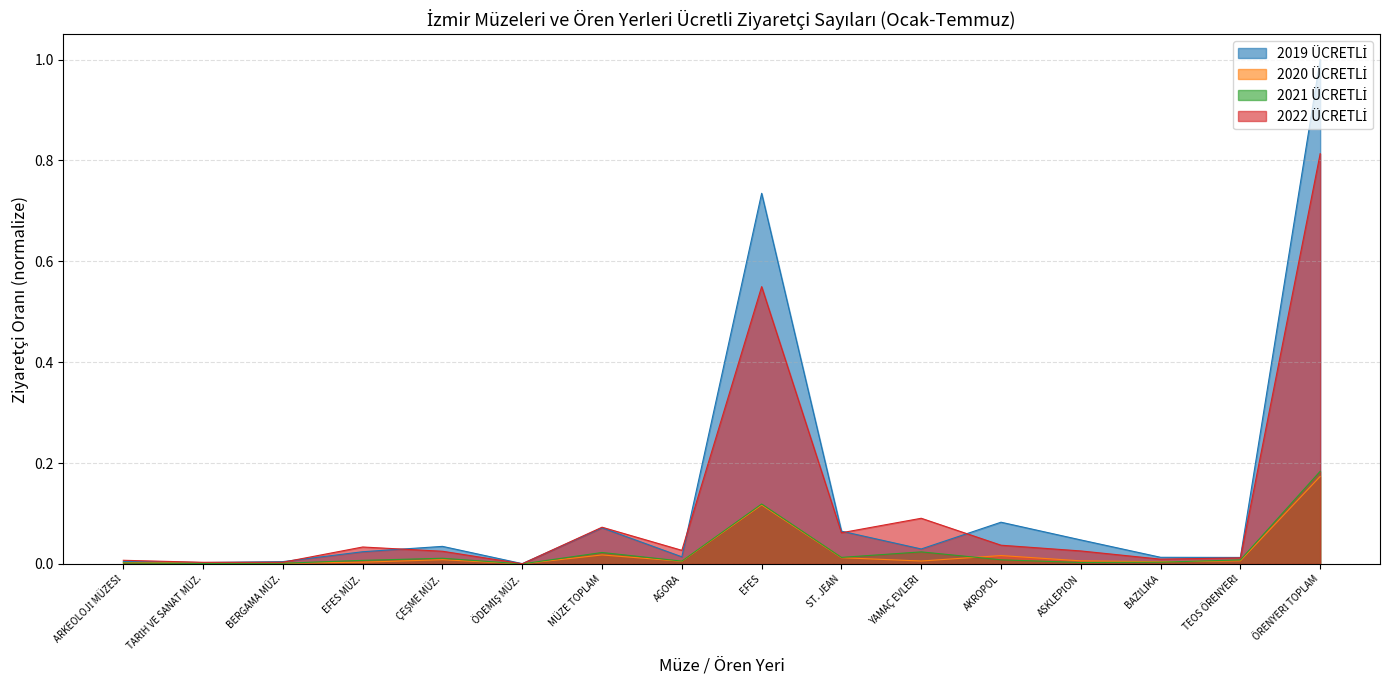

In 2022 ÜCRETLİ, how many points are higher than both neighbors (excluding endpoints)?

4